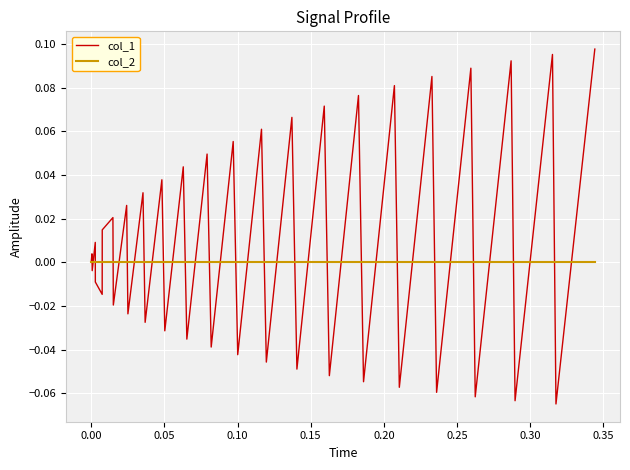

Which series has the largest total across all categories?

col_1